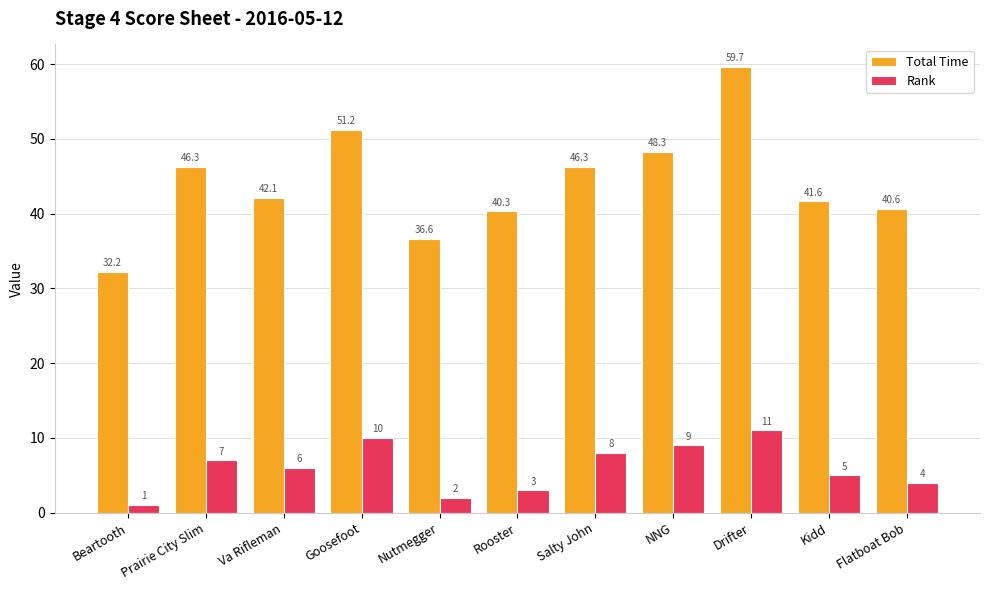

Which series has the widest spread of values?

Total Time